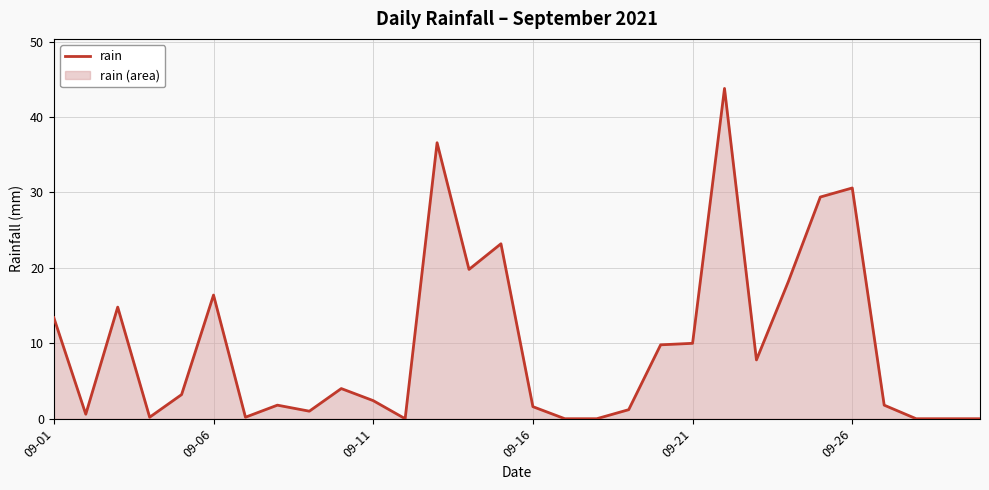

Is it true that the value at 29 is -15.6?

False